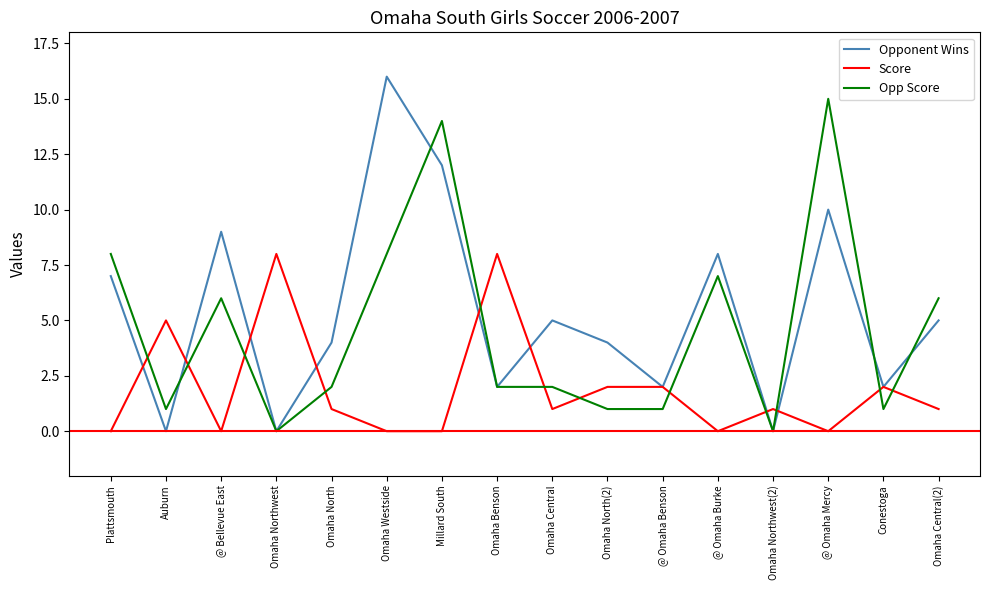

At which category is the sum across all series the highest?

Millard South